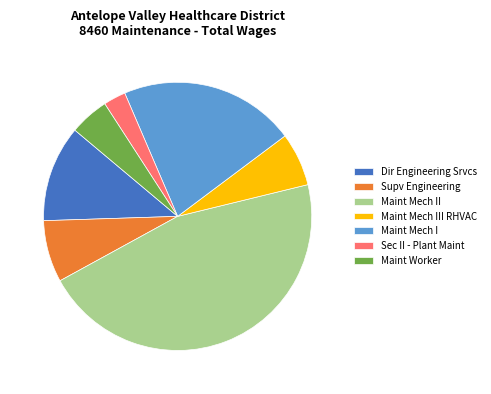

Which has a higher value, Maint Mech II or Maint Worker?

Maint Mech II